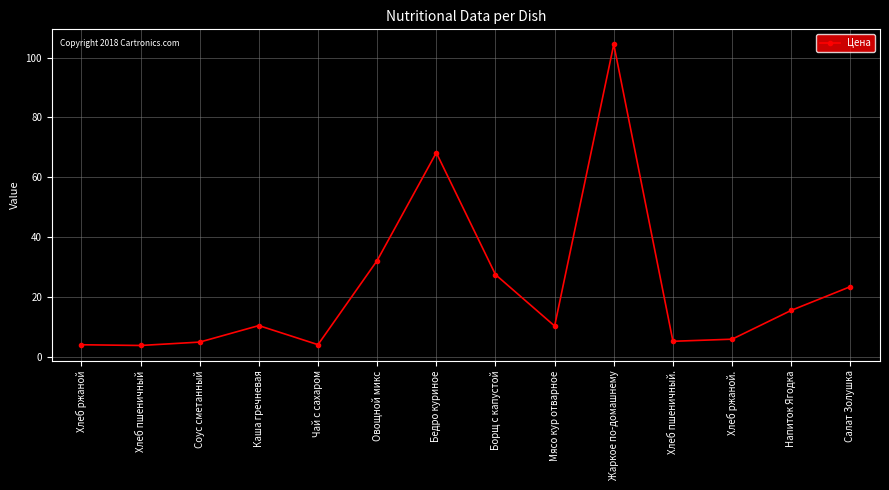

True or false: the data has more than 1 interior local peaks.

True